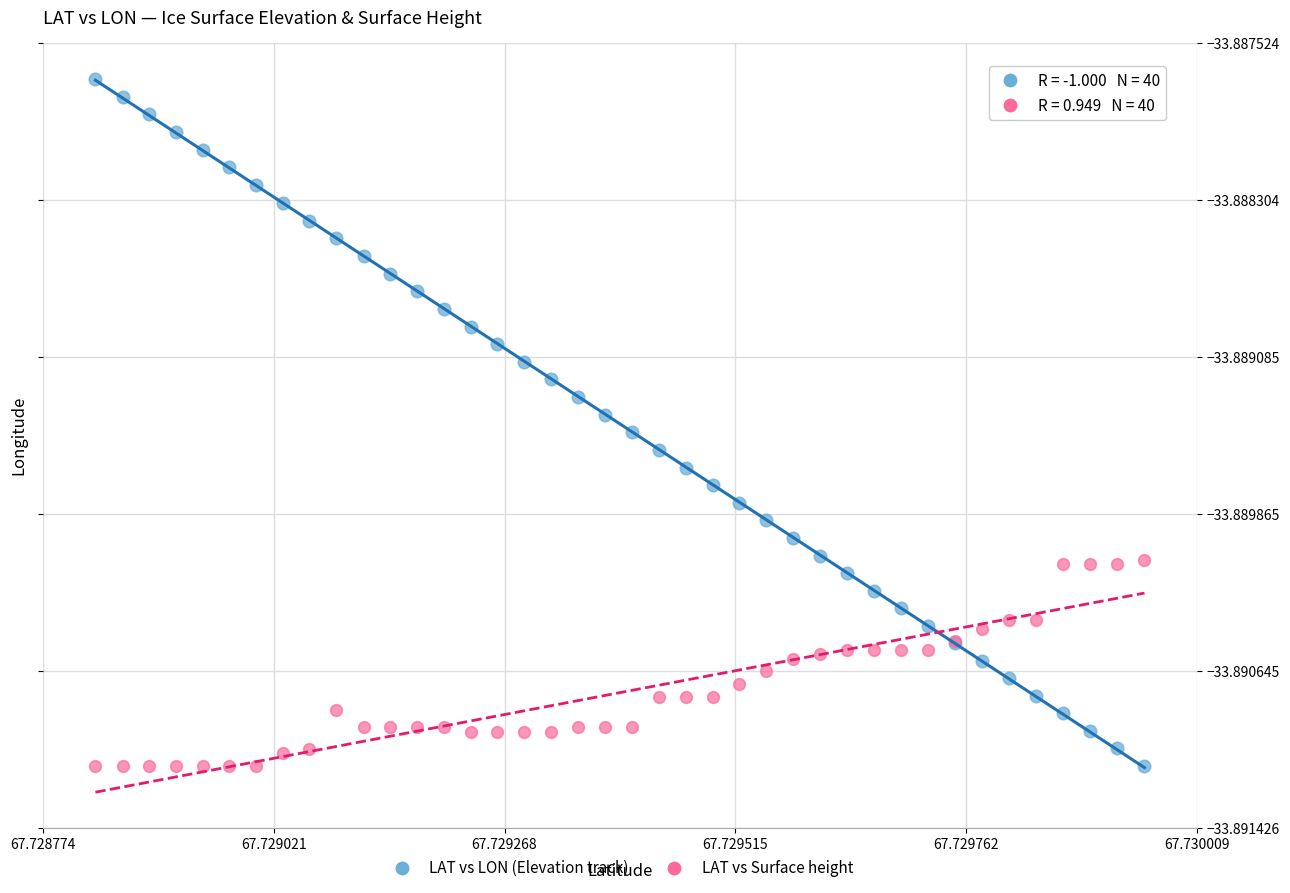

Which series has the largest Y range (max minus min)?

LAT vs LON (Elevation track)